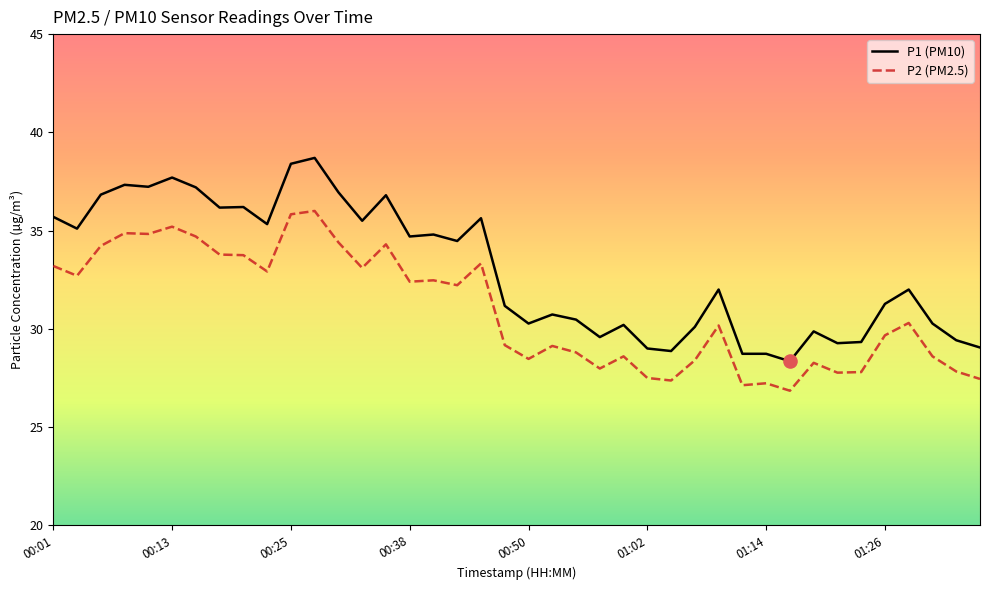

Which series has the largest total across all categories?

P1 (PM10)